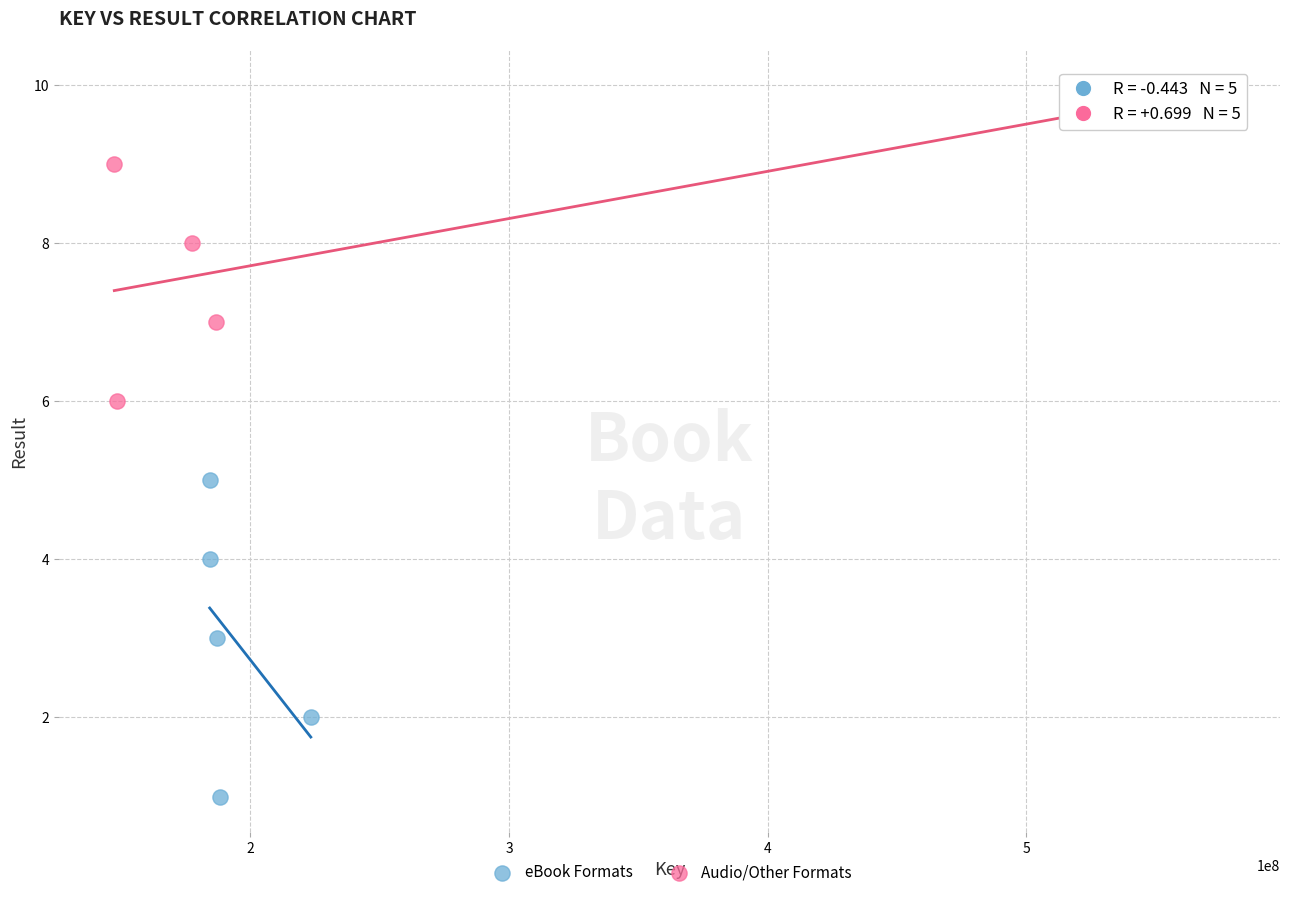

Which series reaches the maximum Y coordinate?

Audio/Other Formats